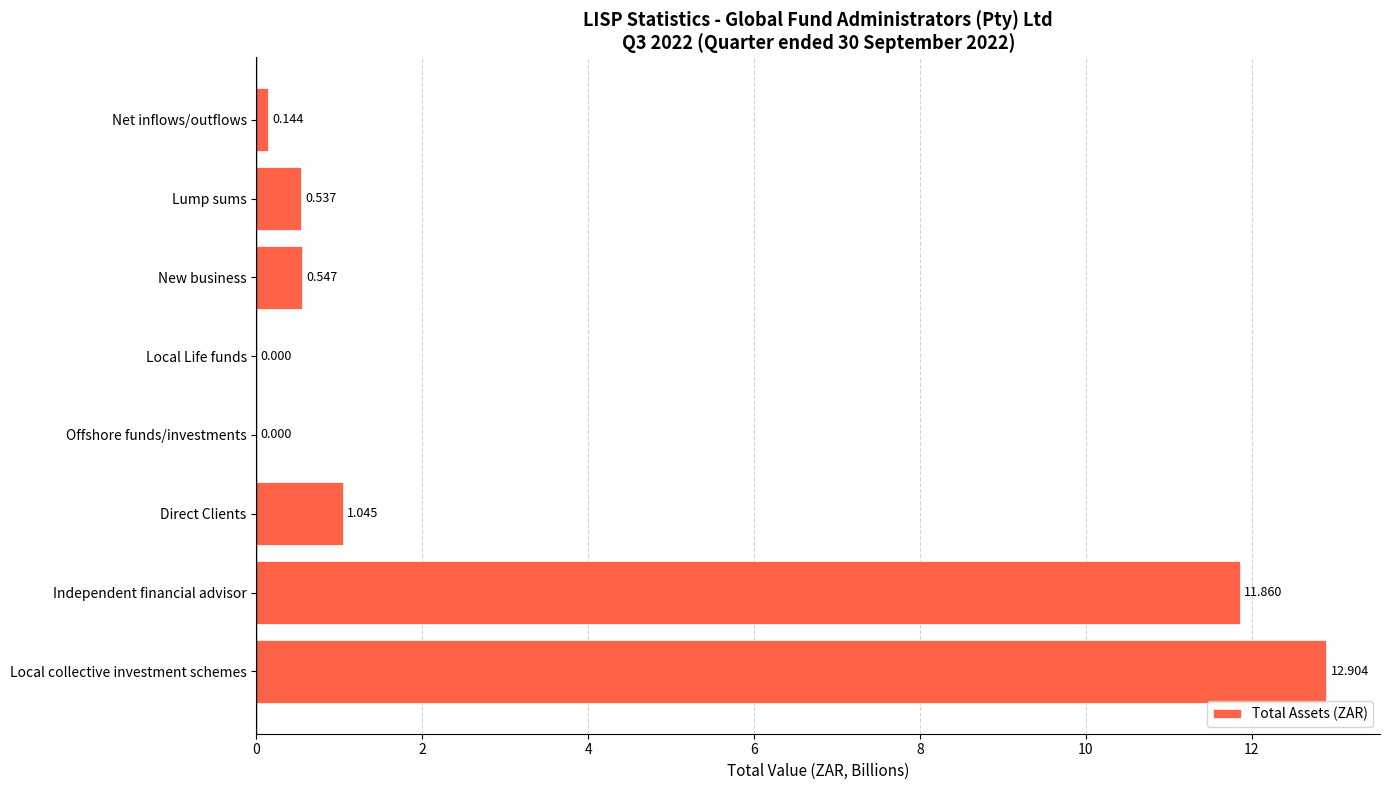

At which category does the chart reach its peak across all series?

Local collective investment schemes